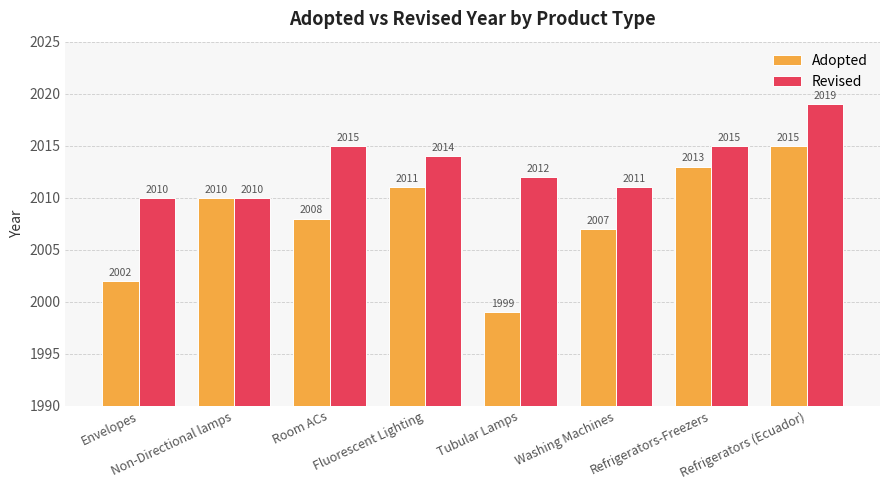

At which label is Adopted closest to 2007?

Washing Machines